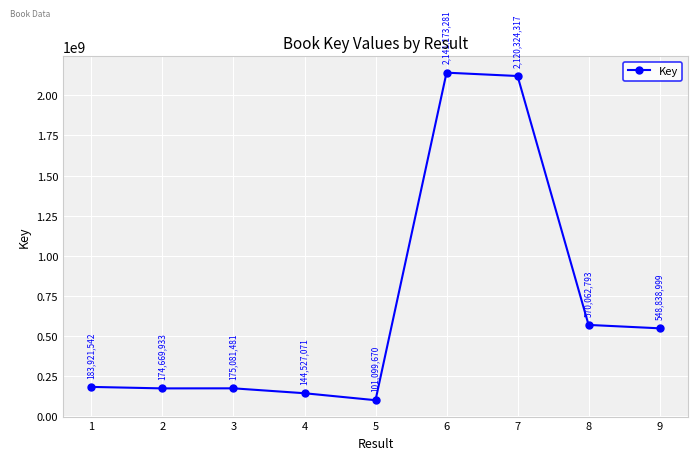

Rank the categories by value from highest to lowest.

6, 7, 8, 9, 1, 3, 2, 4, 5